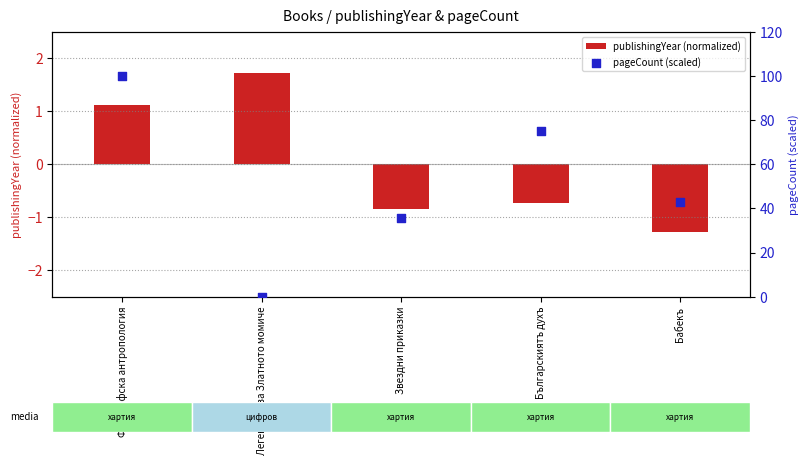

Which series has the largest total across all categories?

pageCount (scaled)